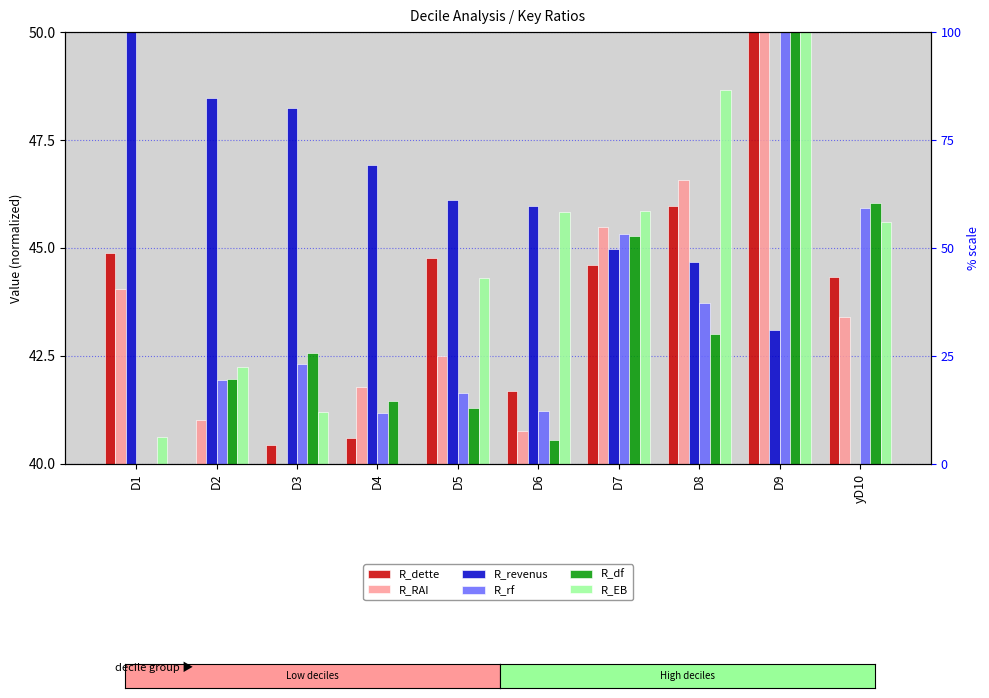

Which series has the largest total across all categories?

R_revenus